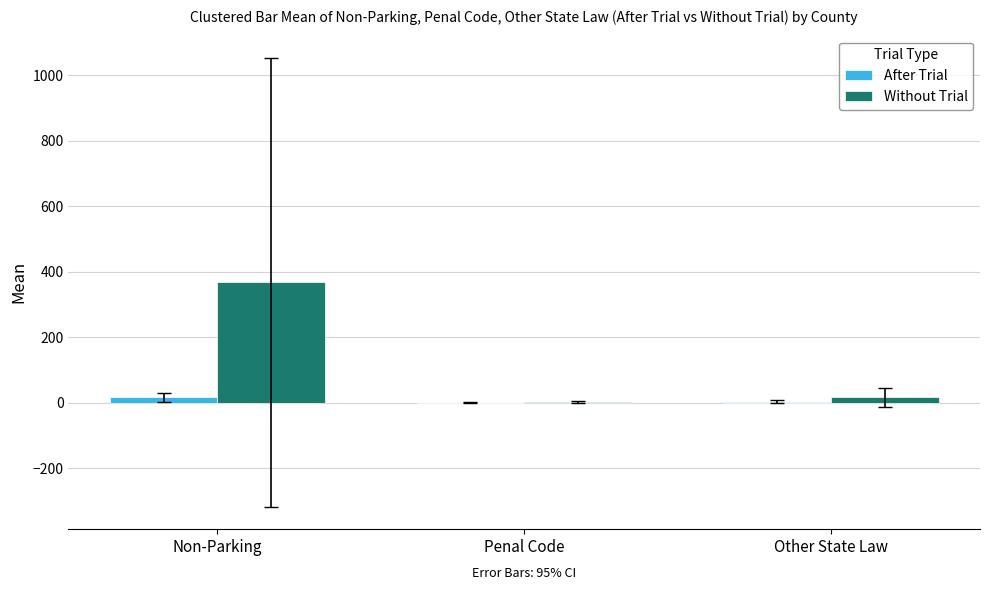

At which category does the chart reach its peak across all series?

Non-Parking